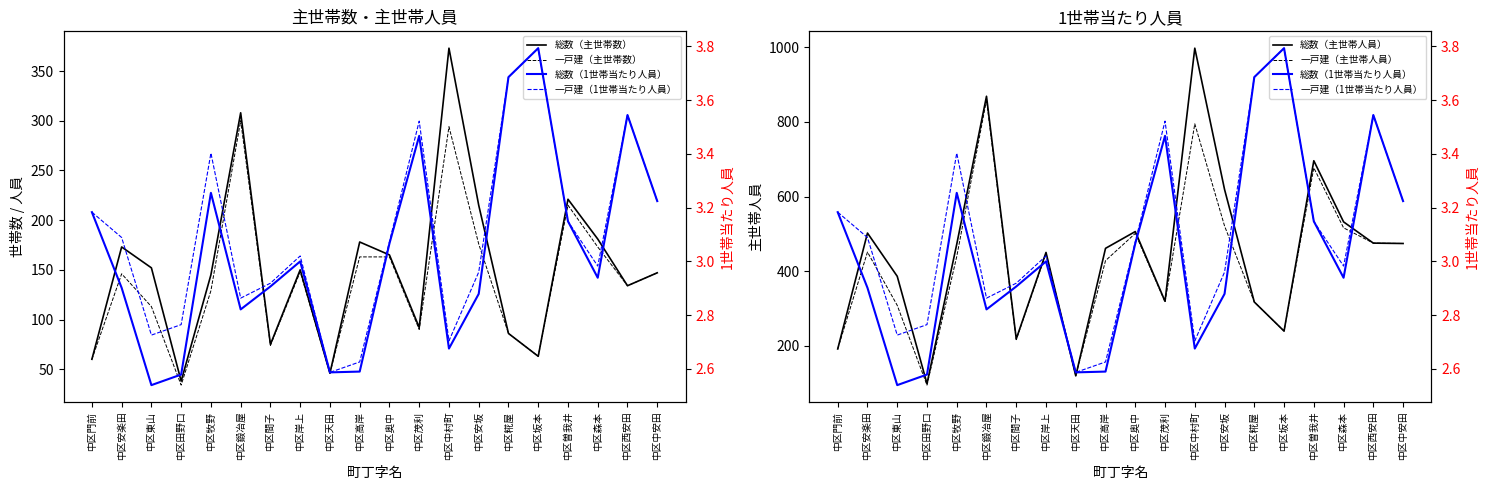

List the series in order of their peak value, lowest first.

総数（1世帯当たり人員）, 一戸建（1世帯当たり人員）, 一戸建（主世帯数）, 総数（主世帯数）, 一戸建（主世帯人員）, 総数（主世帯人員）